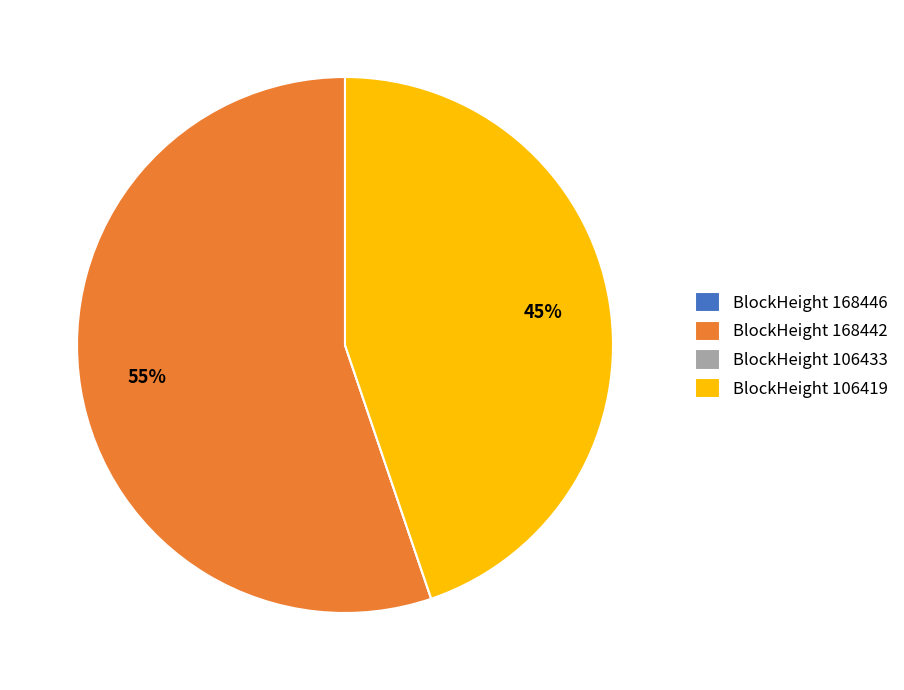

The BlockHeight 168442 slice represents 55% of the pie. True or false?

True